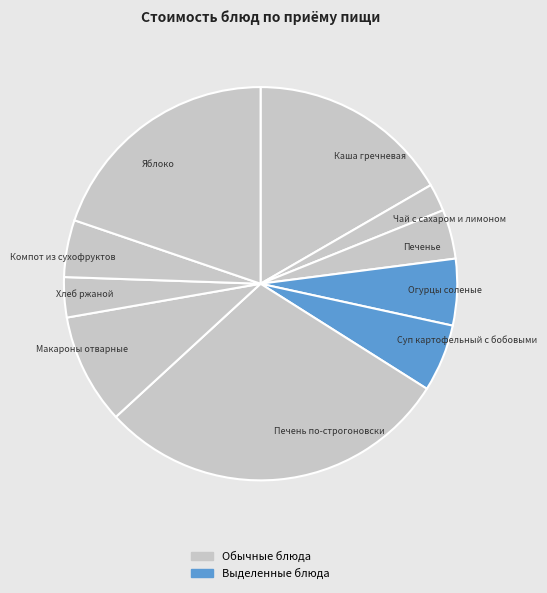

What is the ratio of the value at Печень по-строгоновски to the value at Огурцы соленые?

5.3